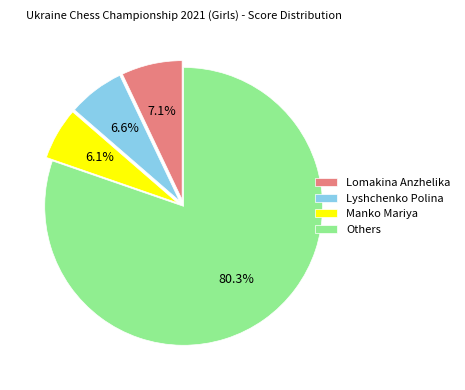

Is the sum of Lyshchenko Polina and Others greater than half?

Yes